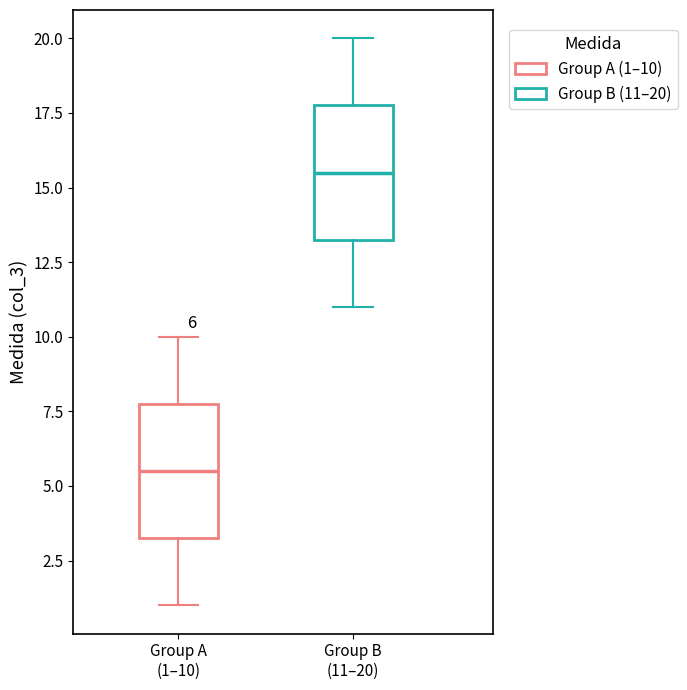

Which box's median line is the highest?

Group B (11–20)